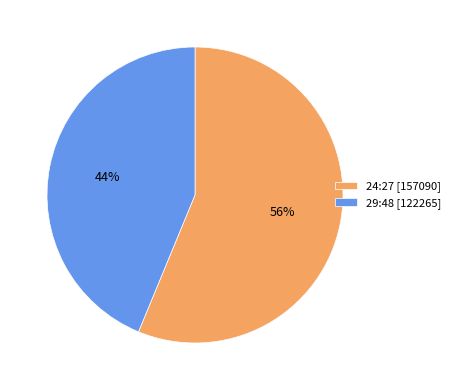

True or false: 29:48 [122265] accounts for 54% of the total.

False